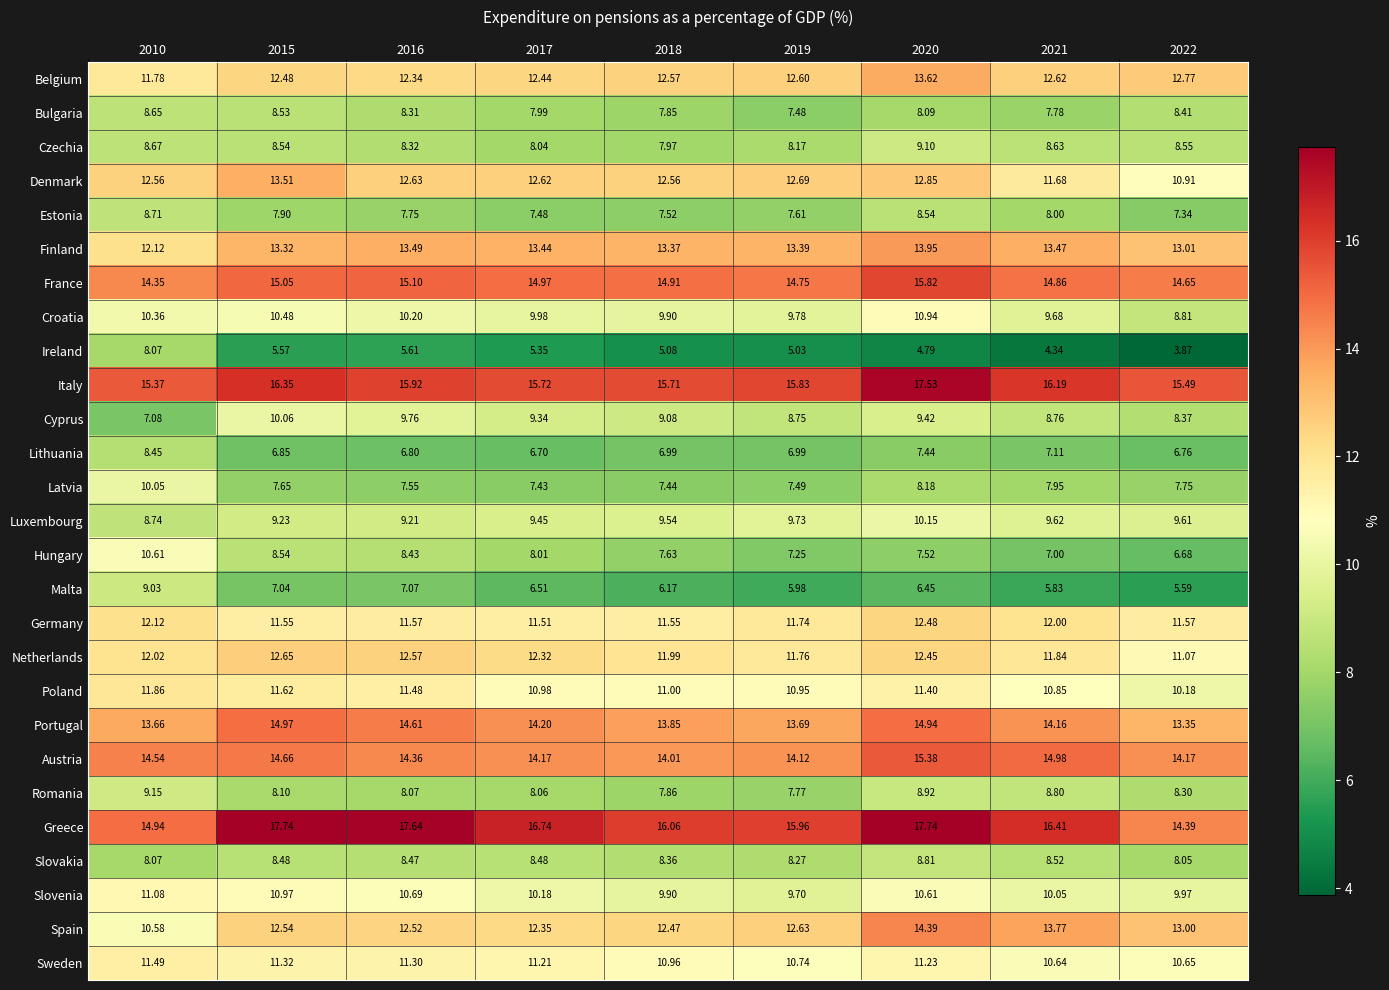

At how many categories does at least one series exceed 5?

9